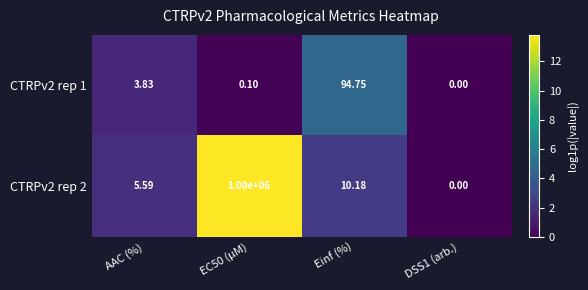

Where is CTRPv2 rep 1 nearest to the value 47?

AAC (%)